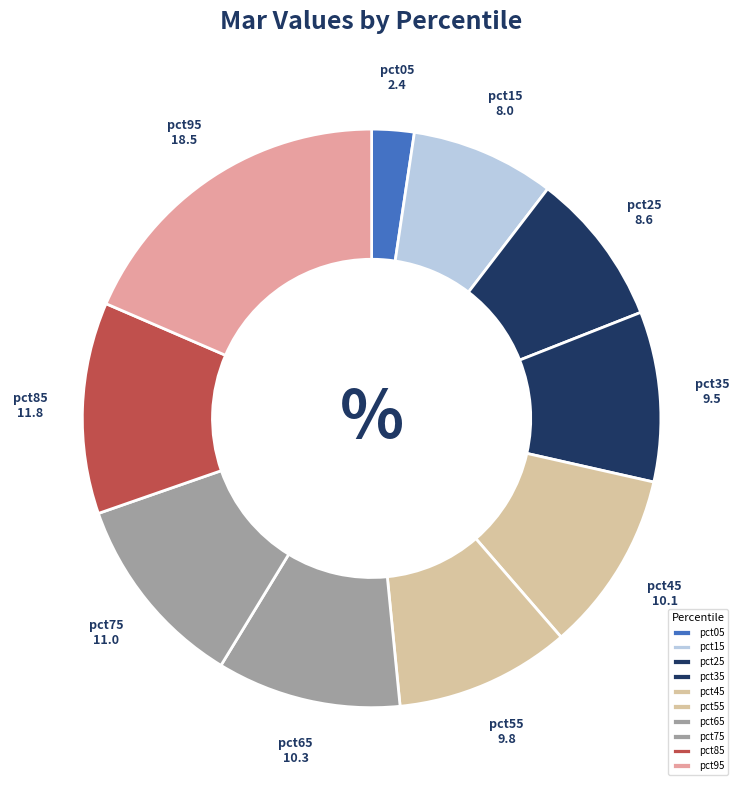

Does pct65 represent more than half of the total?

No